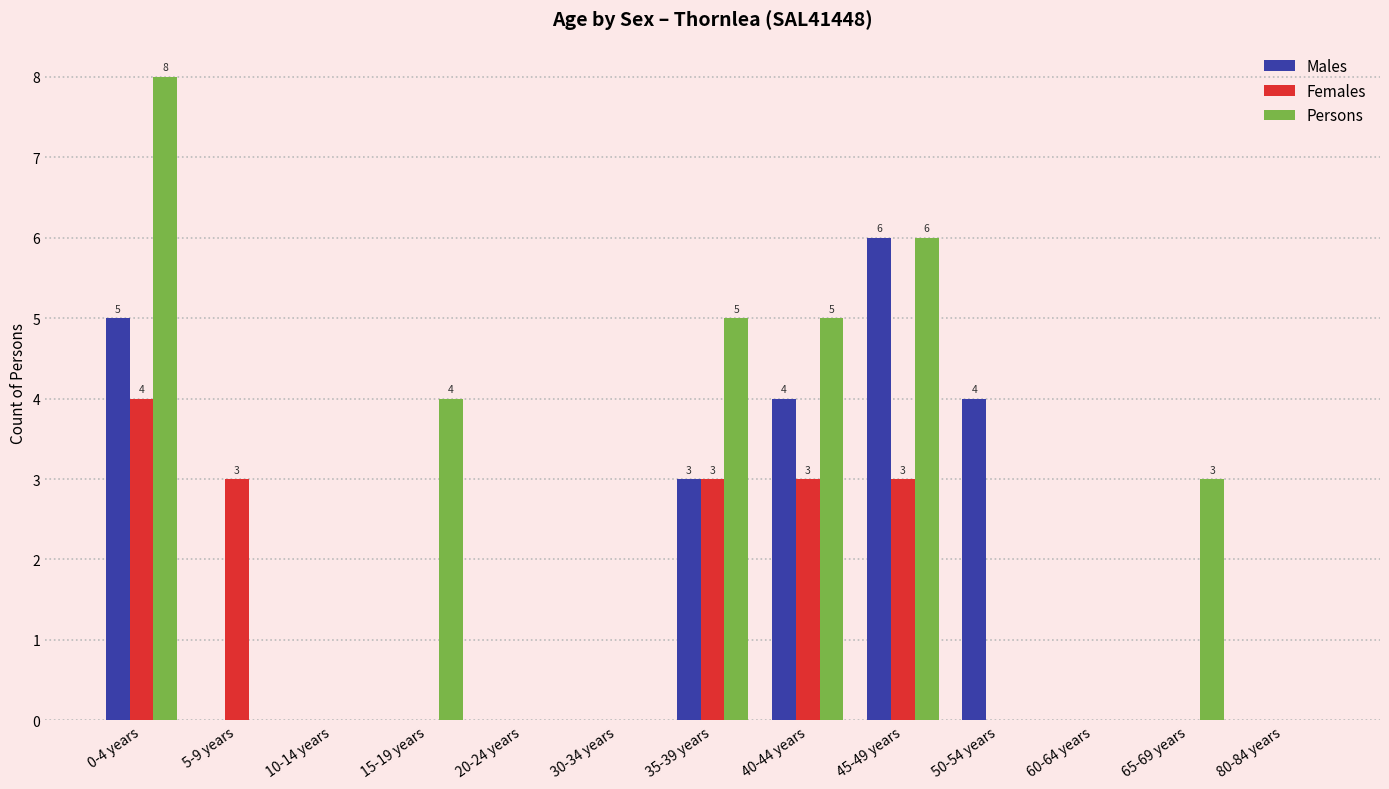

Between 35-39 years and 40-44 years, which series saw the biggest shift?

Males